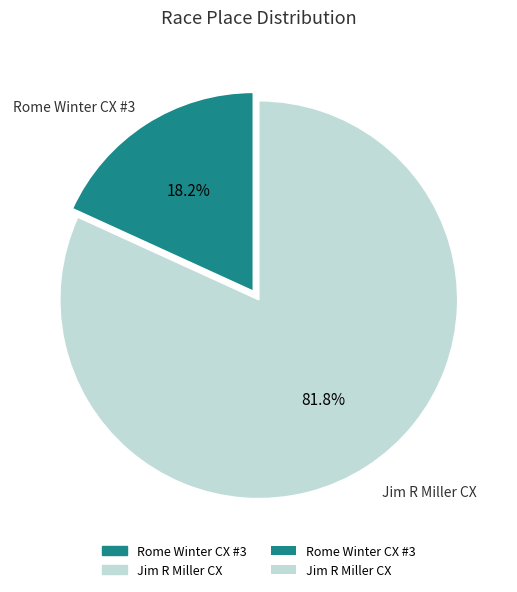

Combined, do Jim R Miller CX and Rome Winter CX #3 account for over 50%?

Yes